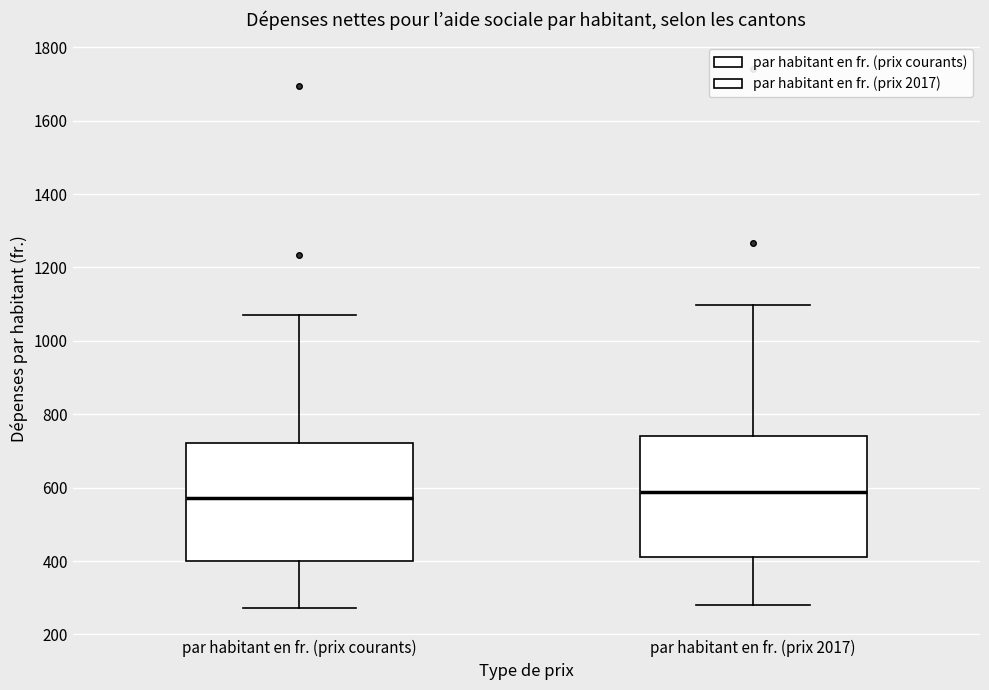

Reading left to right, read every box against the y-axis: the position of its median line, the range the box covers, and the ends of its whiskers. The values are not printed on the chart, so give them approximately, as read against the axis.

par habitant en fr. (prix courants): median 580, box 400 to 720, whiskers 280 to 1080
par habitant en fr. (prix 2017): median 580, box 420 to 740, whiskers 280 to 1100